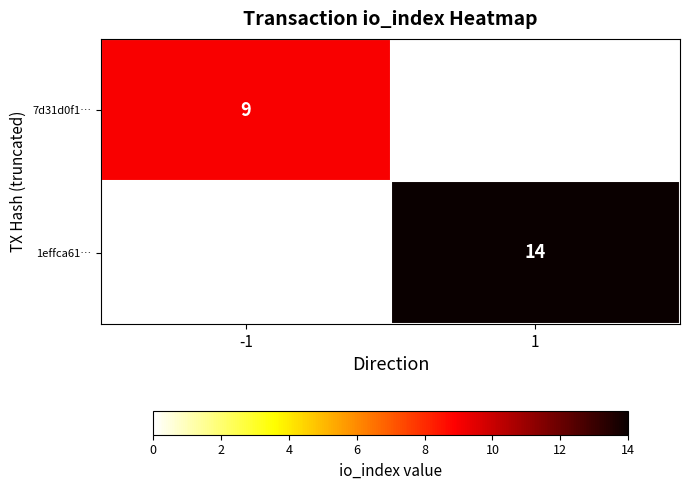

Which category has the lowest value across all series?

-1